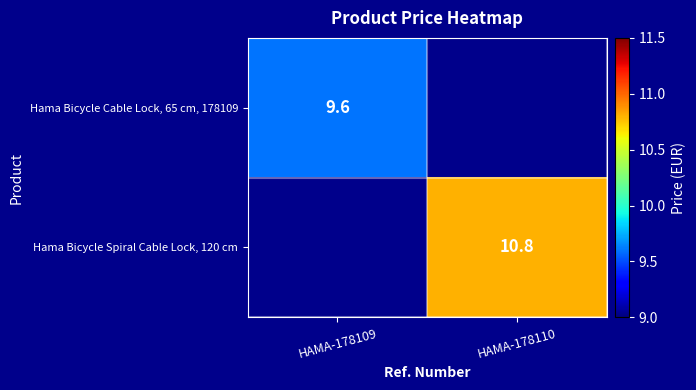

True or false: Hama Bicycle Spiral Cable Lock, 120 cm has a value of 4.7 at HAMA-178110.

False